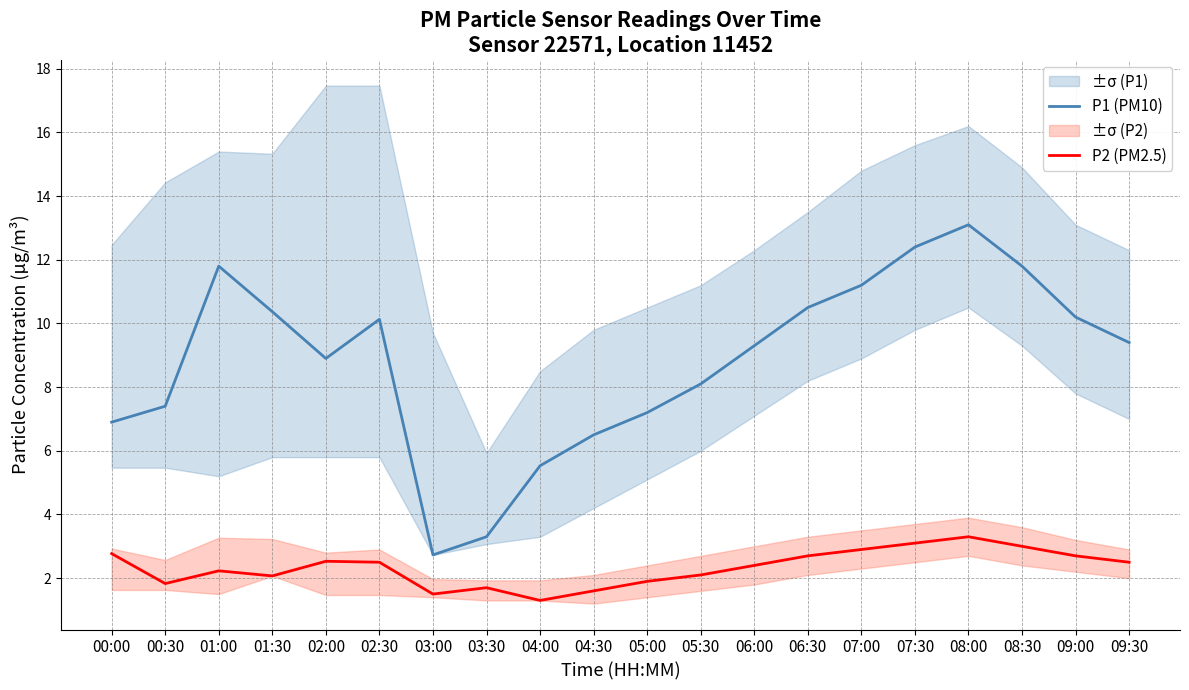

What is the difference between the second highest and second lowest values in the P2 (PM2.5) series?

1.6